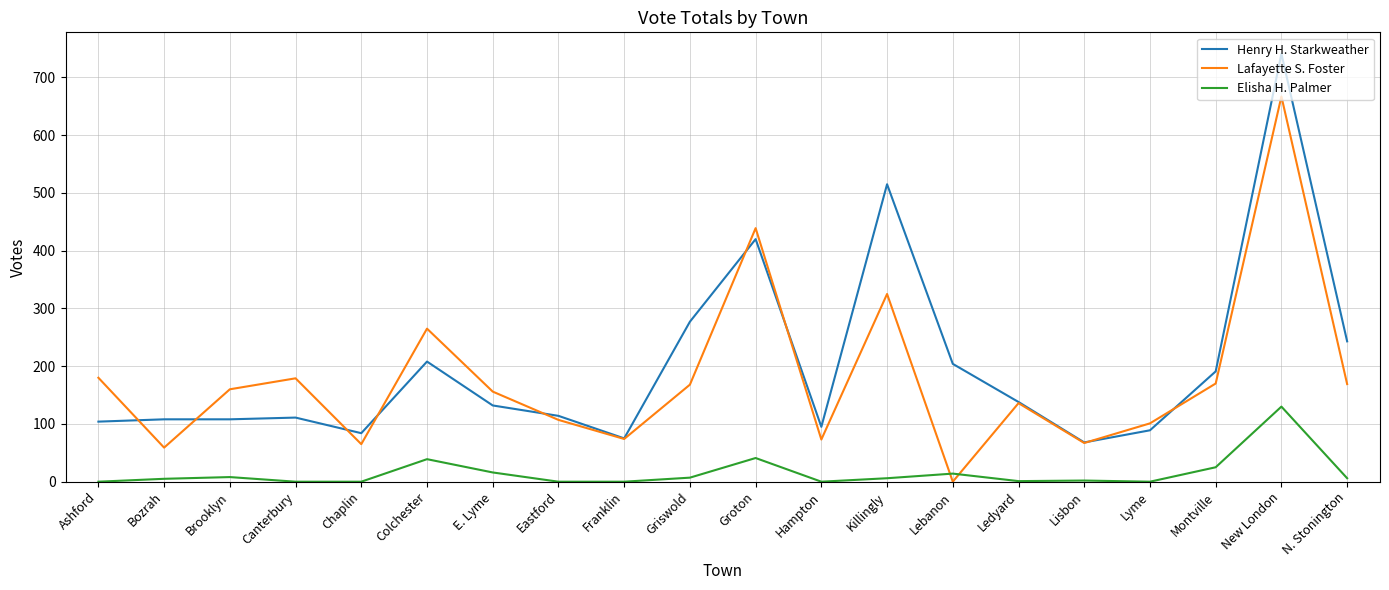

What position from the right is Canterbury?

17